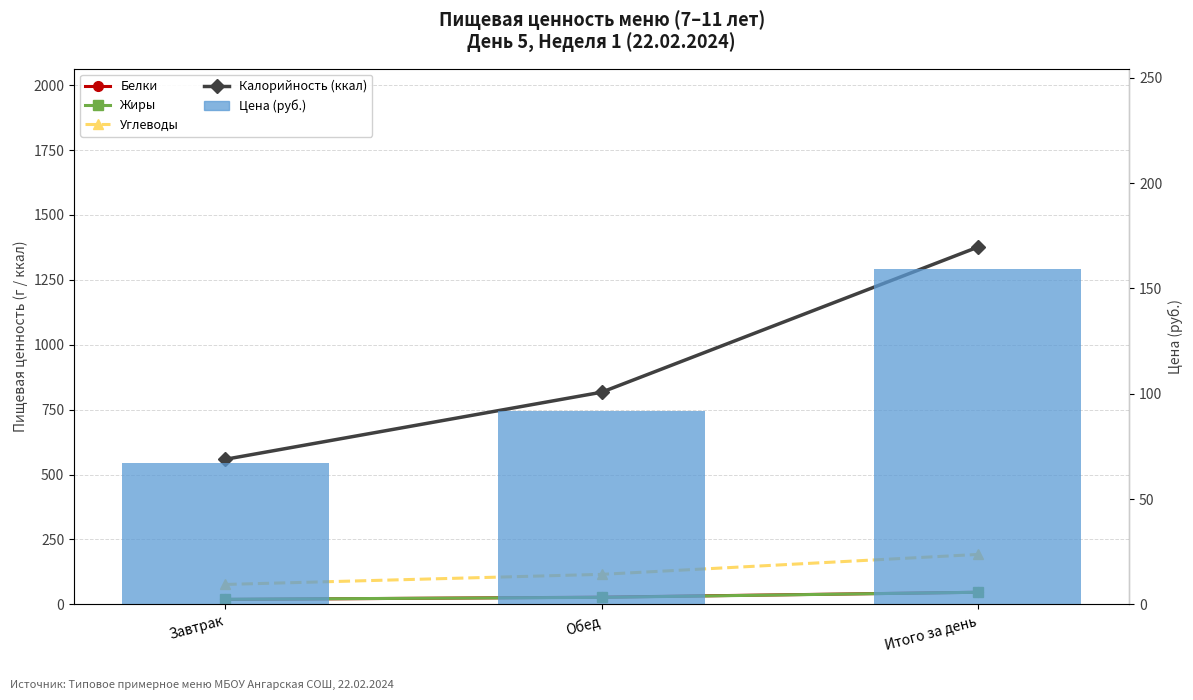

What is the minimum value for Углеводы?

76.7